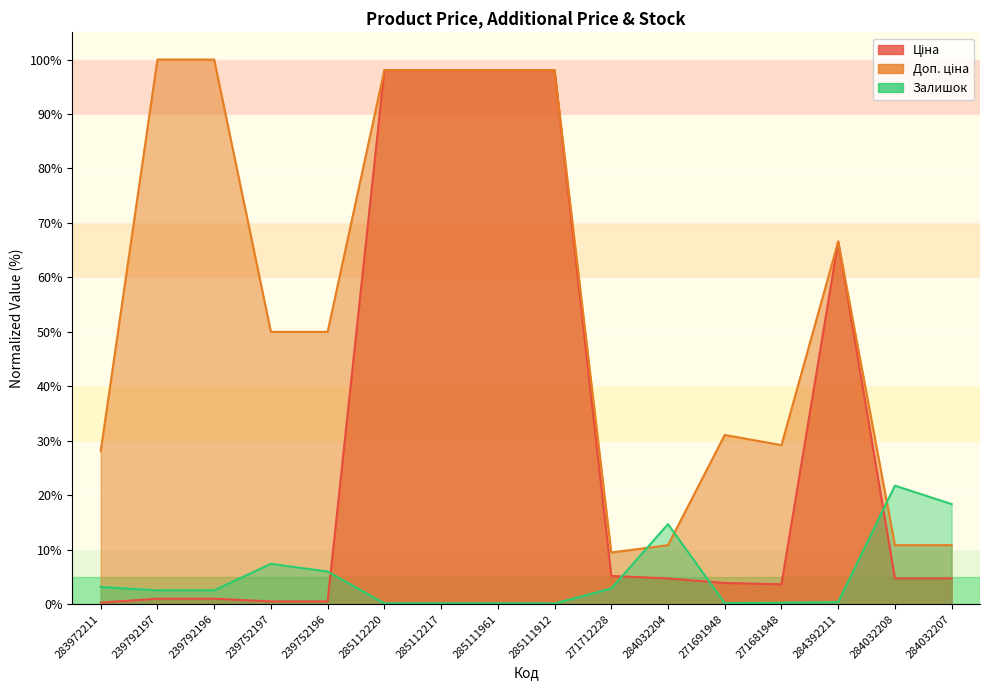

Rank the series by their average value, from lowest to highest.

Залишок, Ціна, Доп. ціна